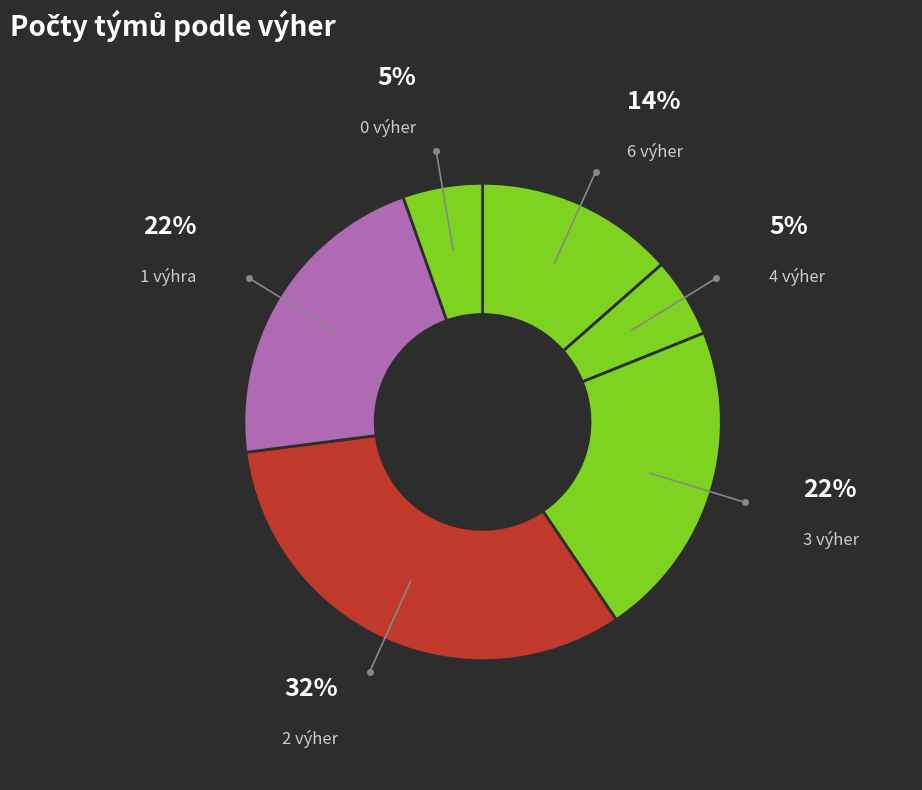

What percentage is the 2 výher slice, to the nearest percent?

32%